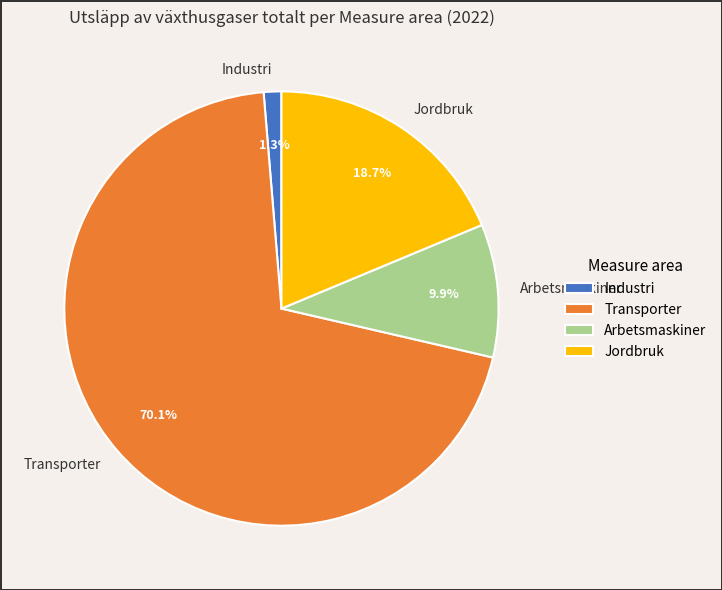

The Industri slice represents 1% of the pie. True or false?

True